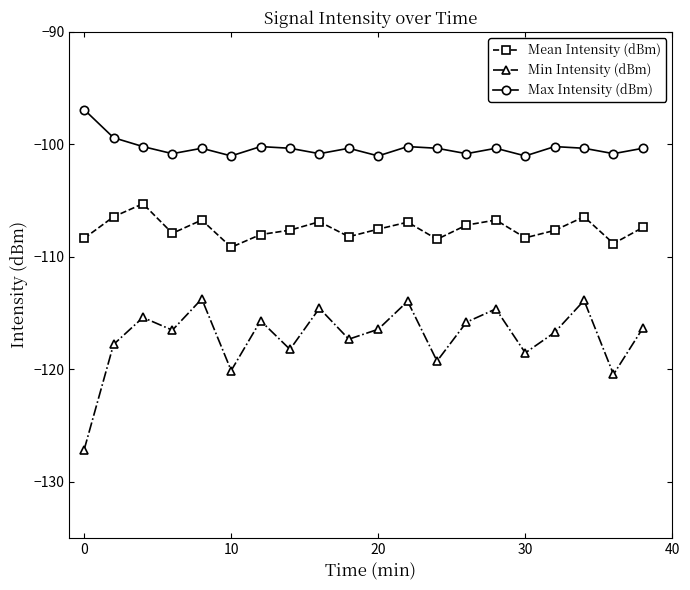

Which series has the widest spread of values?

Min Intensity (dBm)